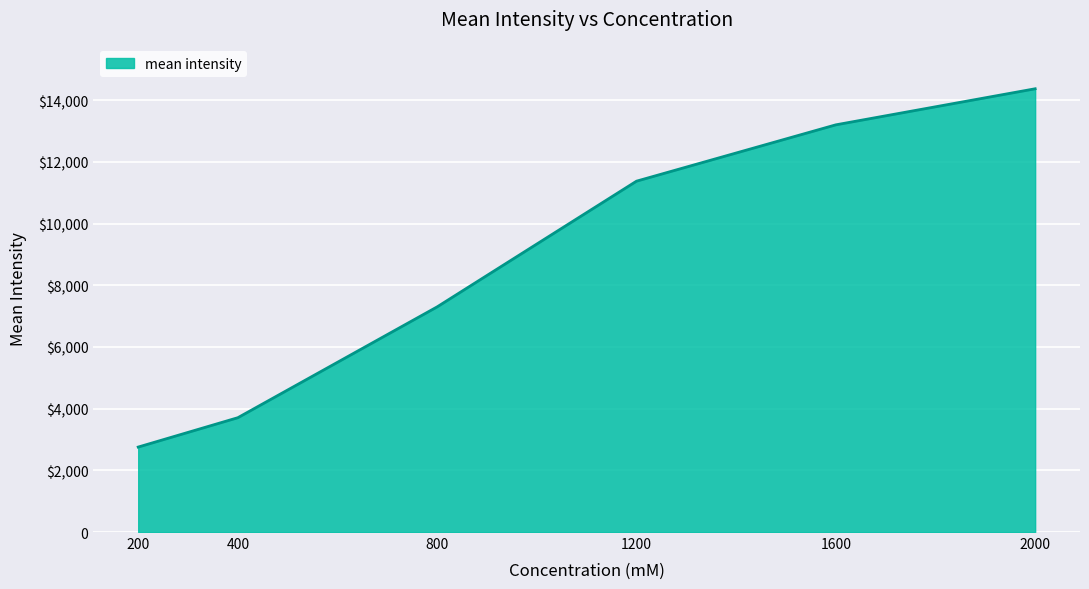

What is the value of the 3rd point from the left?

7299